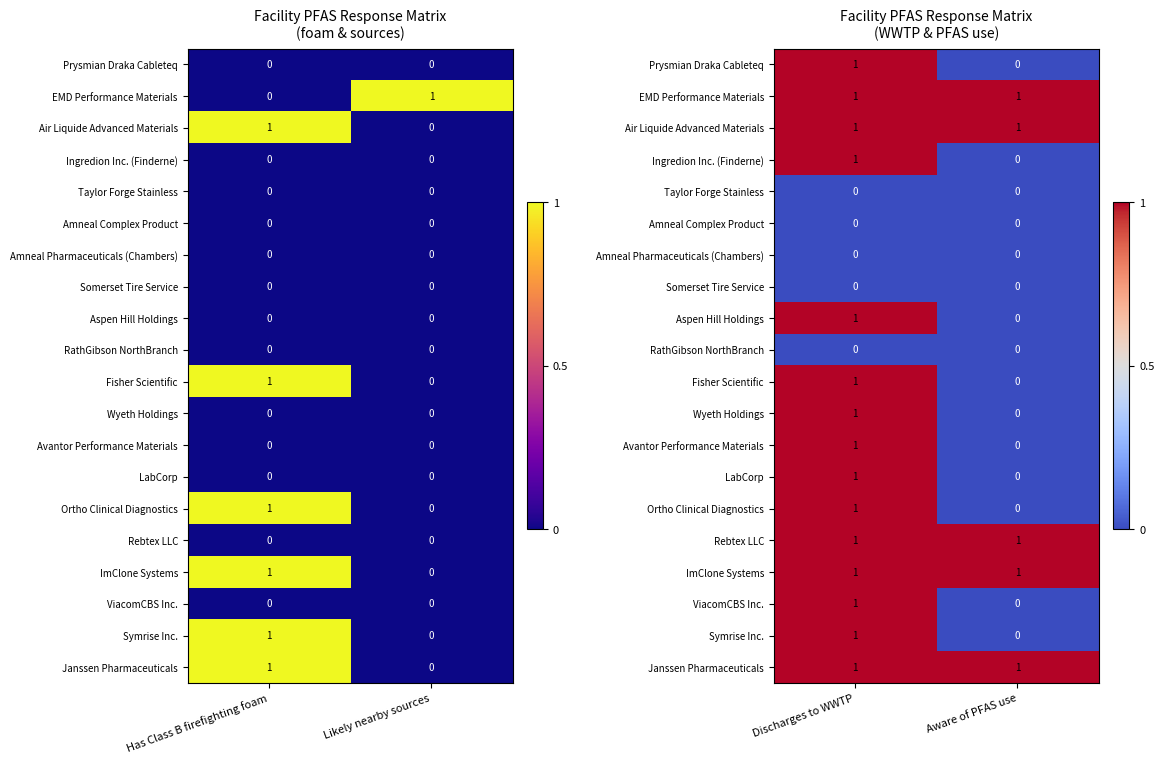

At Discharges to WWTP, list the series in order from smallest to largest.

Taylor Forge Stainless, Amneal Complex Product, Amneal Pharmaceuticals (Chambers), Somerset Tire Service, RathGibson NorthBranch, Prysmian Draka Cableteq, EMD Performance Materials, Air Liquide Advanced Materials, Ingredion Inc. (Finderne), Aspen Hill Holdings, Fisher Scientific, Wyeth Holdings, Avantor Performance Materials, LabCorp, Ortho Clinical Diagnostics, Rebtex LLC, ImClone Systems, ViacomCBS Inc., Symrise Inc., Janssen Pharmaceuticals